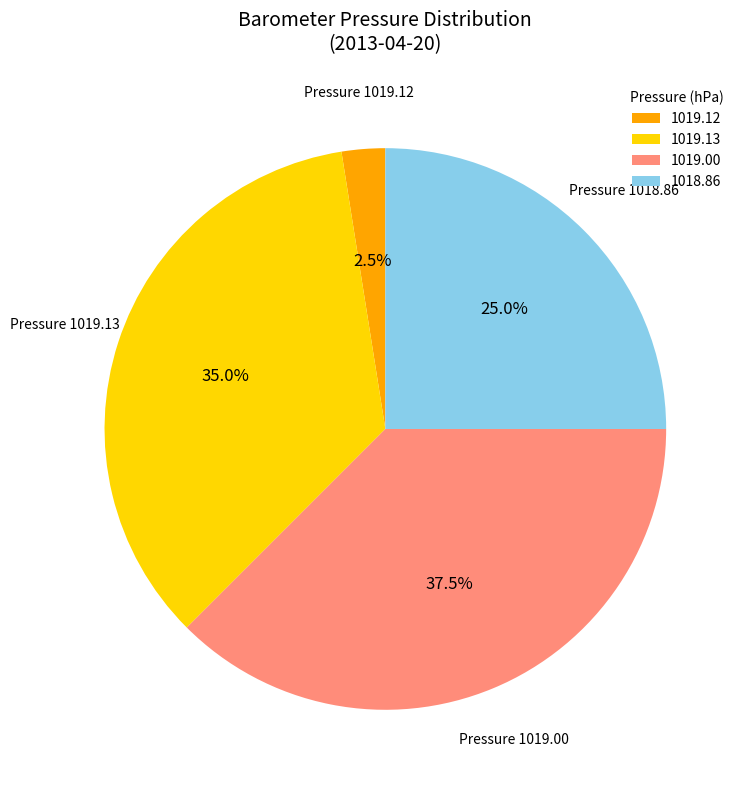

What is the ratio of the value at 1019.00 to the value at 1019.12?

15.0